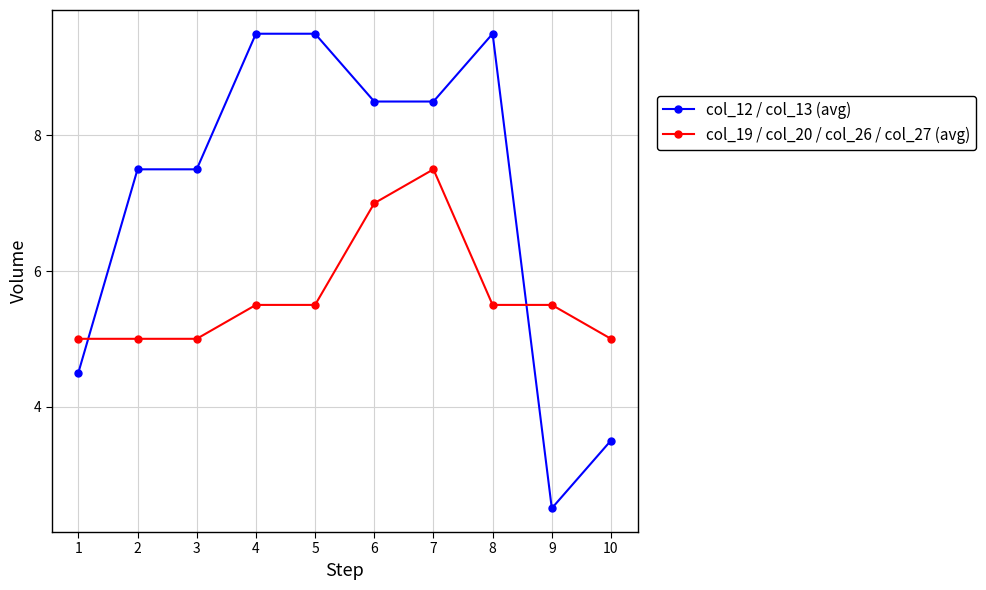

The col_19 / col_20 / col_26 / col_27 (avg) series shows 5.0 at 1. True or false?

True